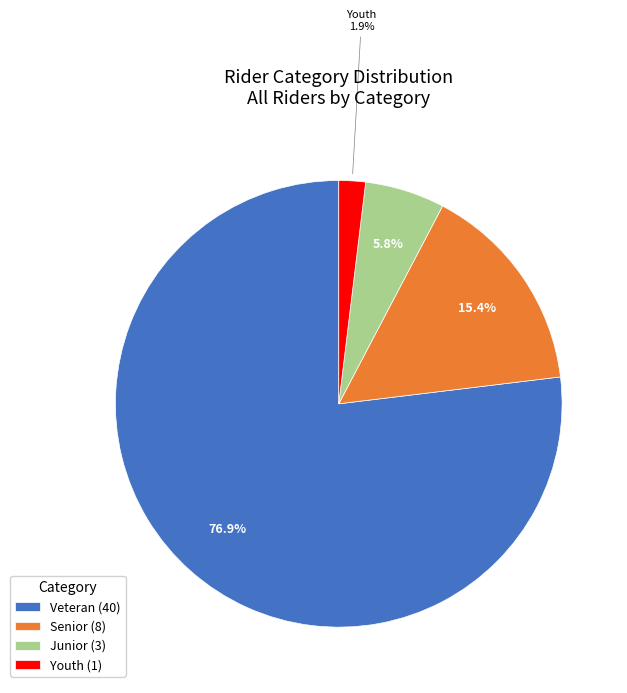

Does any single category account for the majority?

Yes